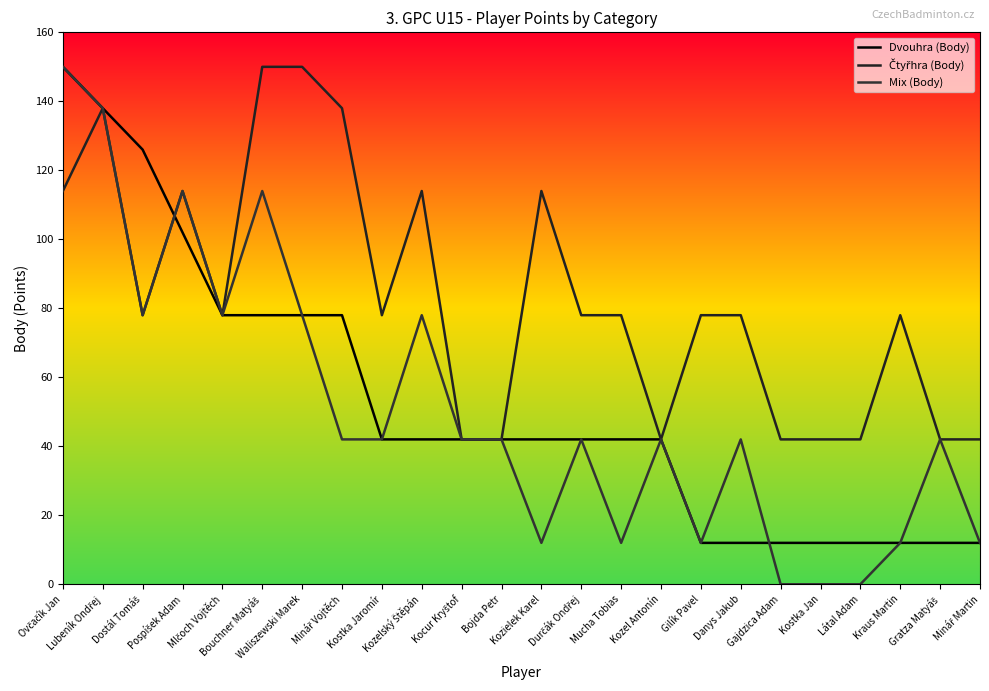

How many lines are shown in the chart?

3